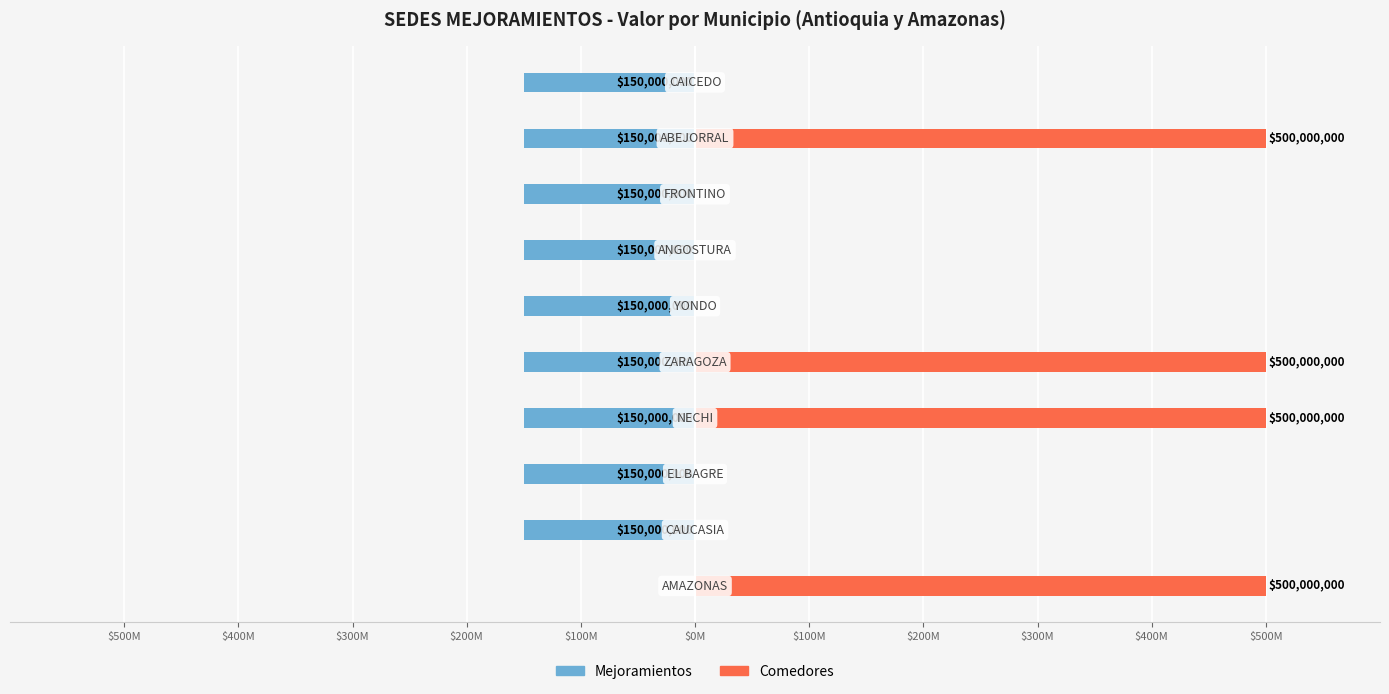

Rank the series by their average value, from lowest to highest.

Mejoramientos, Comedores